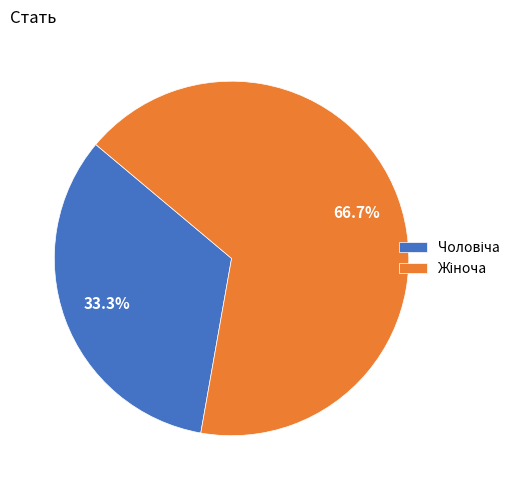

Is there a majority slice in this chart?

Yes